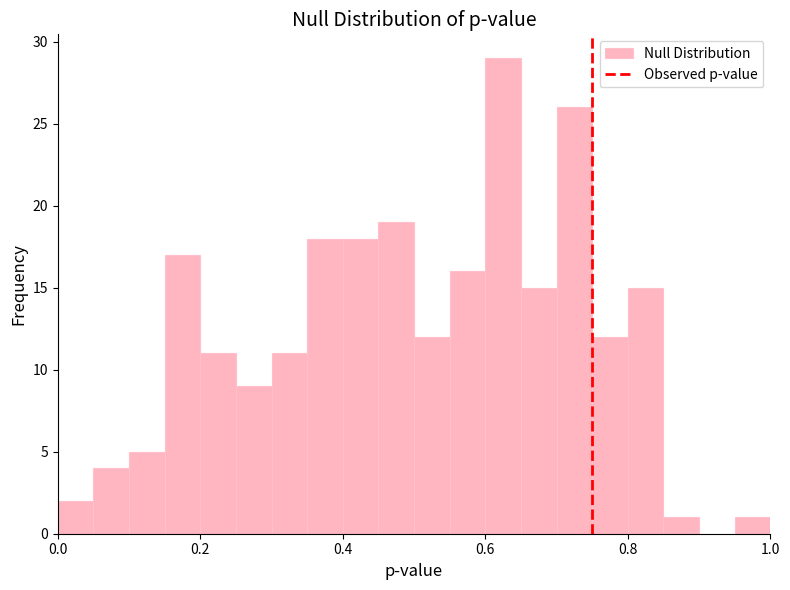

Around what value on the x-axis is the tallest bar? Give the approximate position of its centre, as read against the axis.

0.62